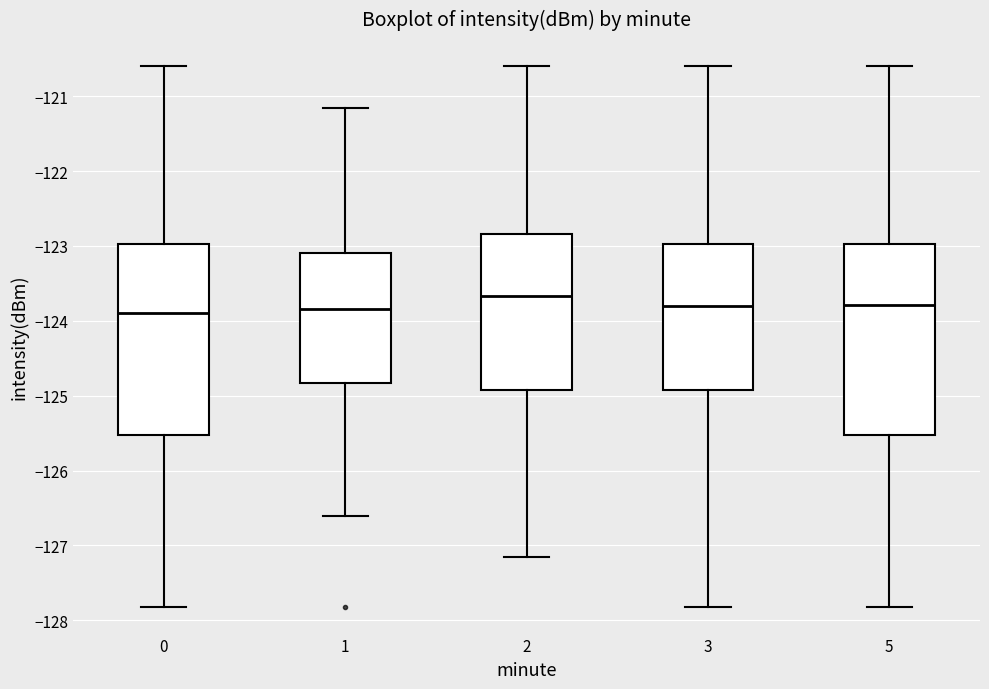

Reading left to right, read every box against the y-axis: the position of its median line, the range the box covers, and the ends of its whiskers. The values are not printed on the chart, so give them approximately, as read against the axis.

0: median -123.9, box -125.5 to -123.0, whiskers -127.8 to -120.6
1: median -123.8, box -124.8 to -123.1, whiskers -126.6 to -121.2
2: median -123.7, box -124.9 to -122.8, whiskers -127.2 to -120.6
3: median -123.8, box -124.9 to -123.0, whiskers -127.8 to -120.6
5: median -123.8, box -125.5 to -123.0, whiskers -127.8 to -120.6